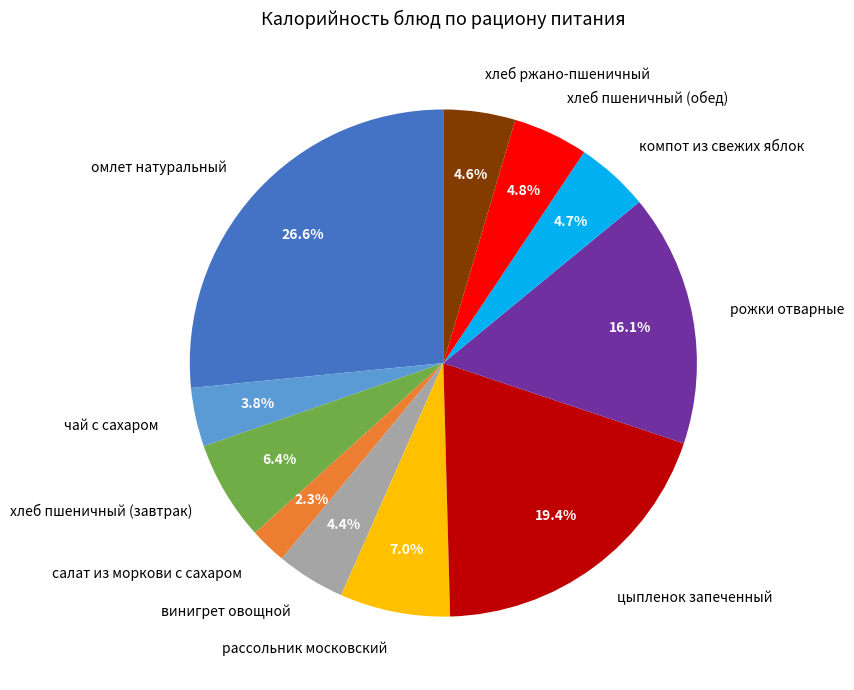

How many slices are in this pie chart?

11